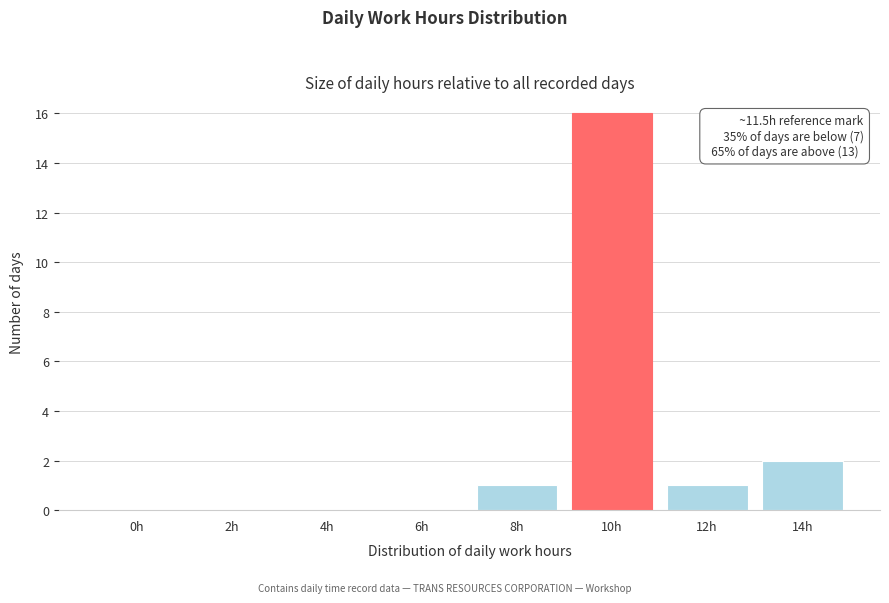

Reading left to right, what are all the values shown in this chart?

0h=0	2h=0	4h=0	6h=0	8h=1	10h=16	12h=1	14h=2